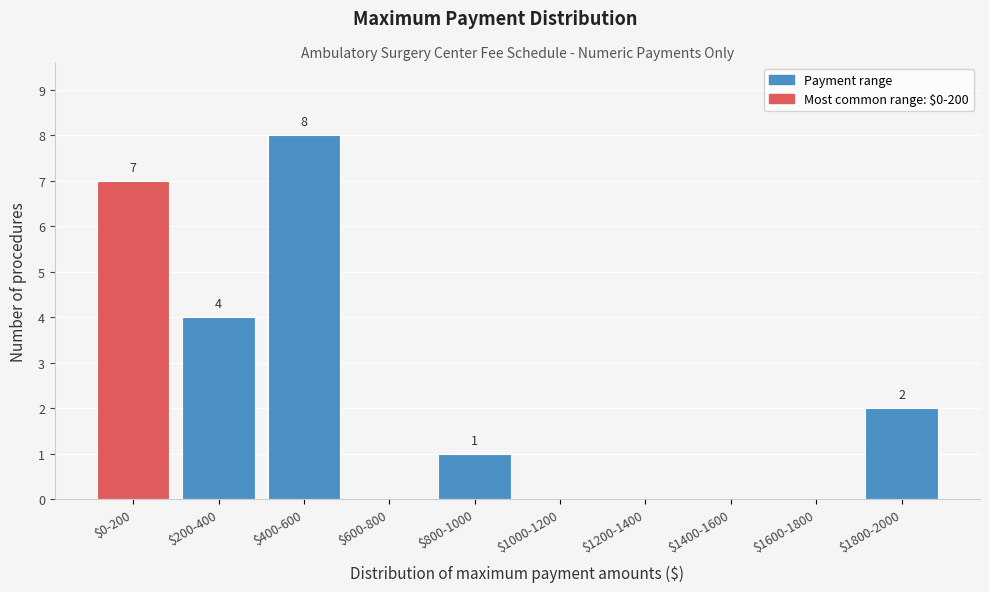

Which category has the highest value across all series?

$400-600